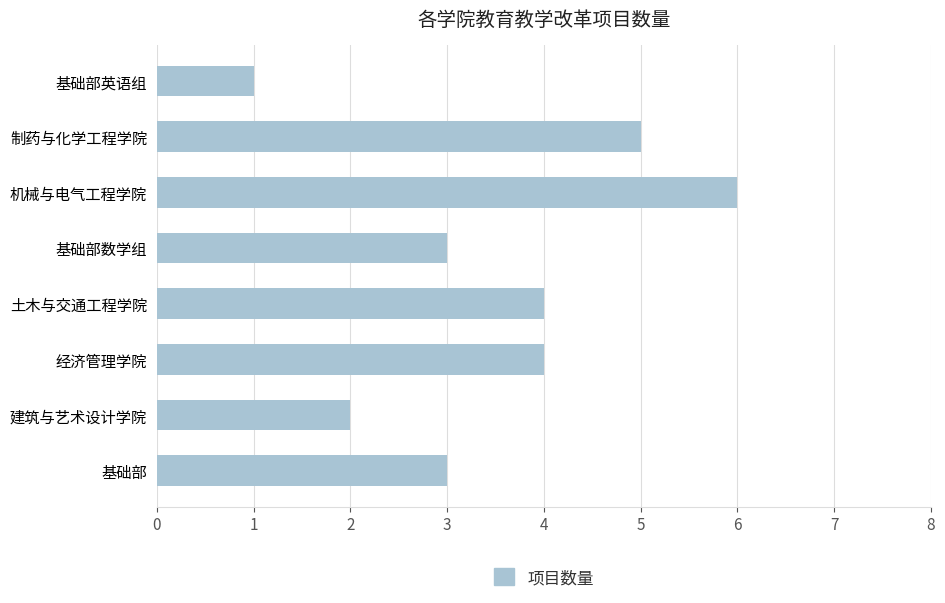

Approximately how many times larger is the value at 基础部数学组 compared to 基础部?

1.0